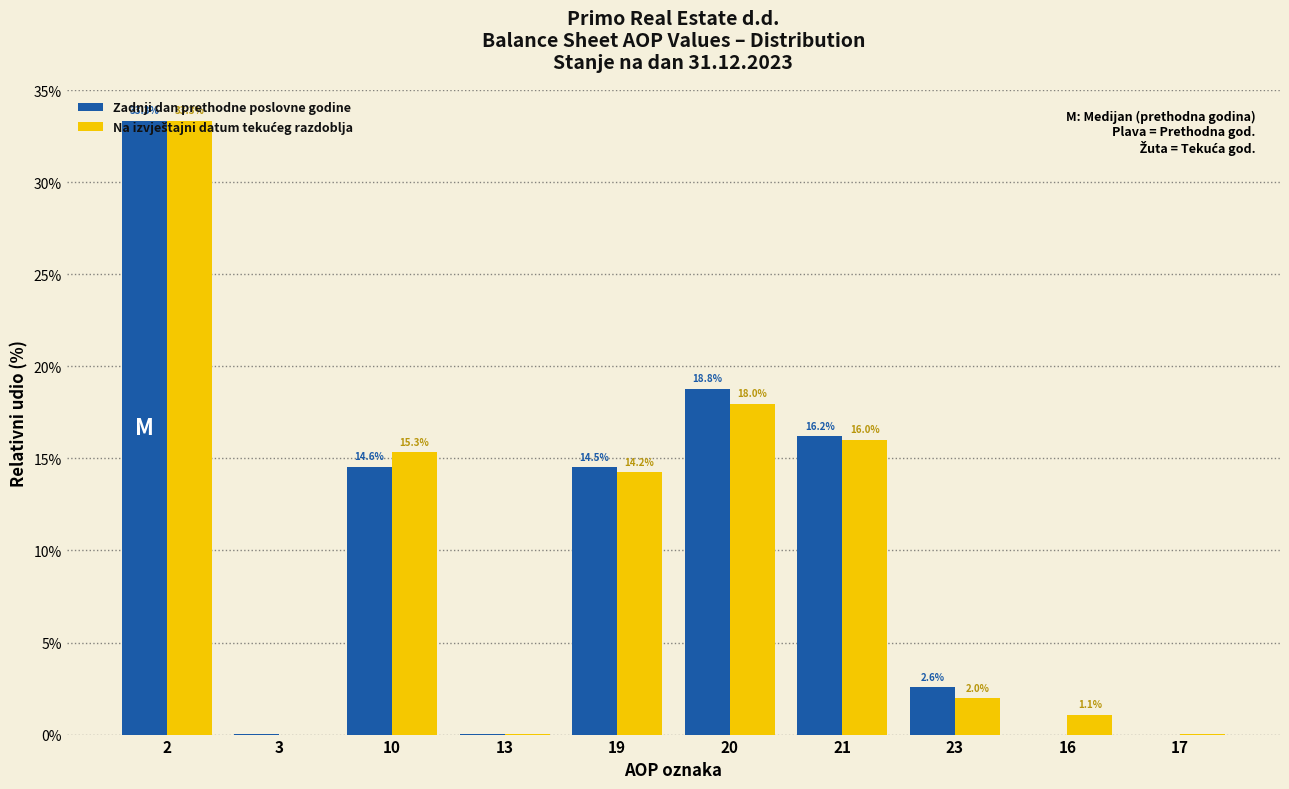

What value does the Zadnji dan prethodne poslovne godine series have at 23?

2.6